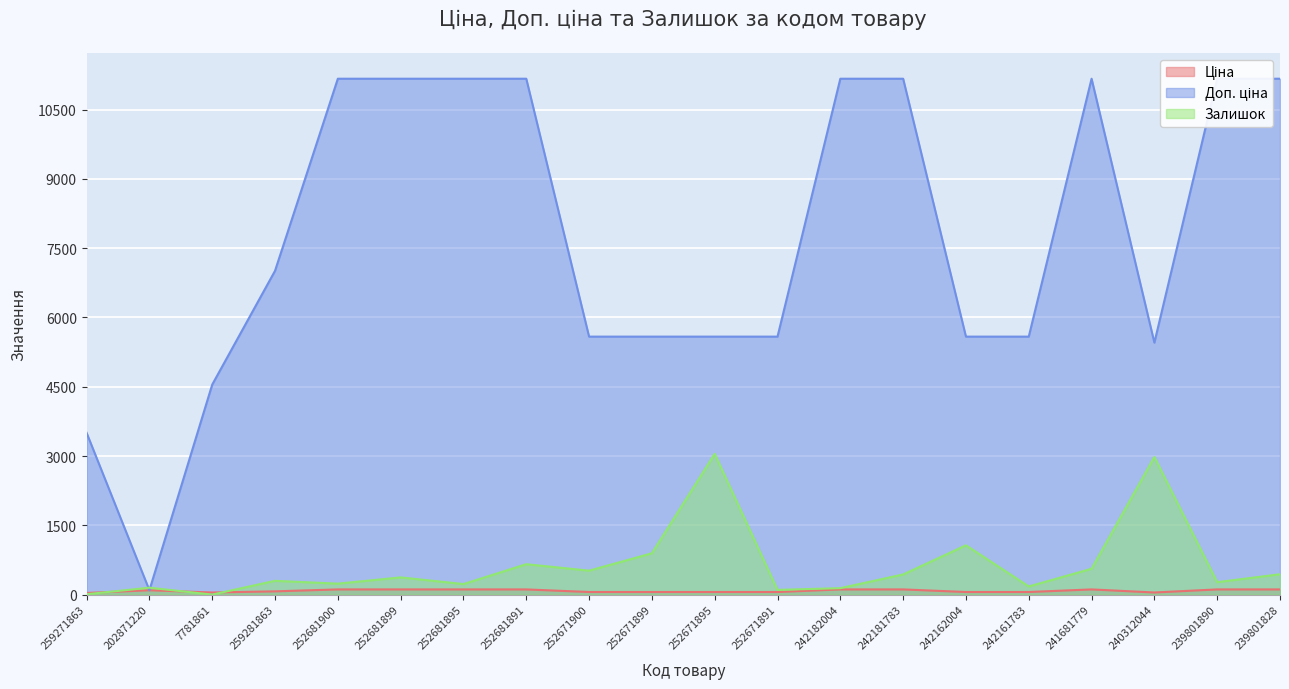

Count the number of categories in the chart.

20